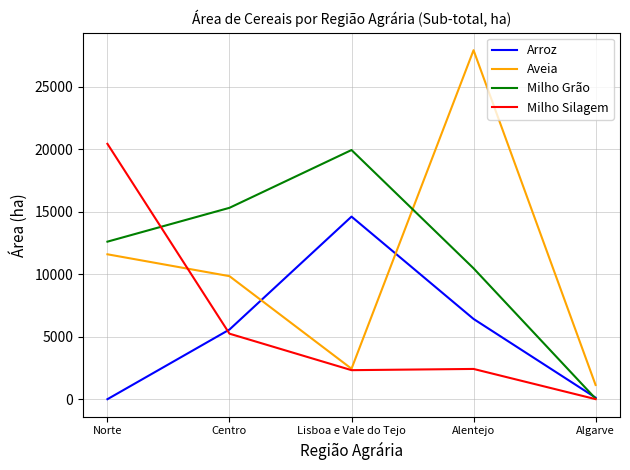

What is the sum of all Milho Silagem values?

30435.9